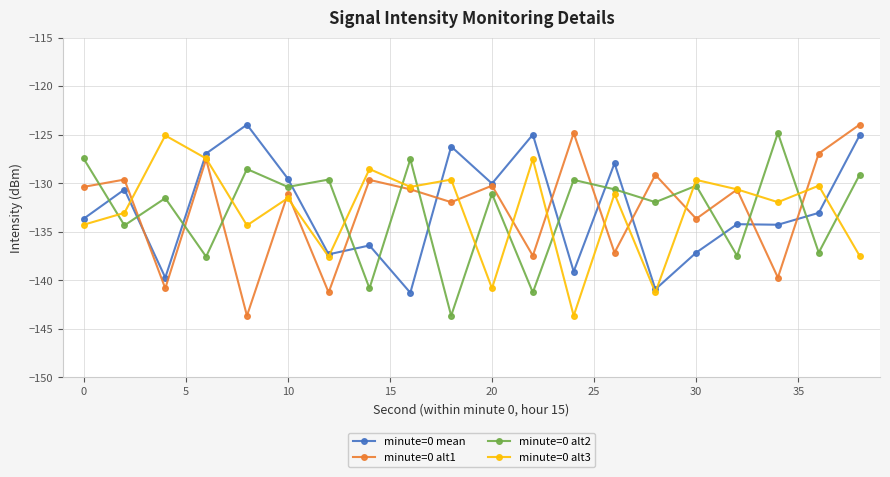

True or false: minute=0 alt3 has more than 2 interior local peaks.

True